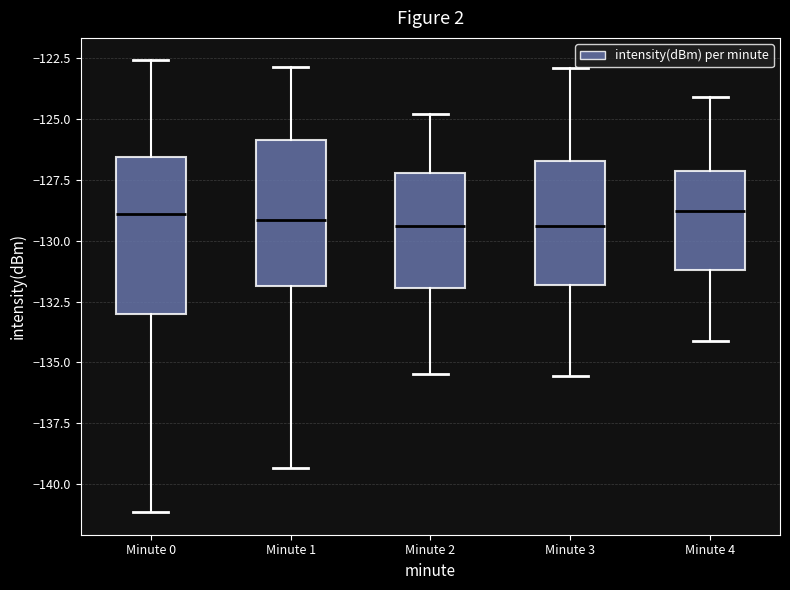

Reading left to right, transcribe this box plot: for each box, give where its median line is, the range the box spans, and where its two whiskers end, as read against the y-axis. The values are not printed on the chart, so give them approximately, as read against the axis.

Minute 0: median -129.0, box -133.0 to -126.5, whiskers -141.0 to -122.5
Minute 1: median -129.0, box -132.0 to -126.0, whiskers -139.5 to -123.0
Minute 2: median -129.5, box -132.0 to -127.0, whiskers -135.5 to -125.0
Minute 3: median -129.5, box -132.0 to -126.5, whiskers -135.5 to -123.0
Minute 4: median -129.0, box -131.0 to -127.0, whiskers -134.0 to -124.0